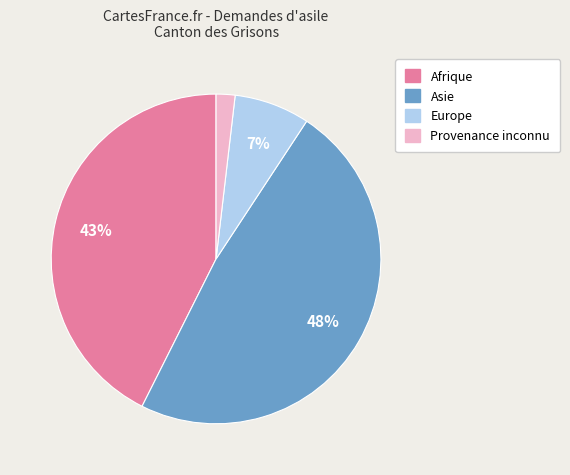

Between Asie and Europe, which is larger?

Asie